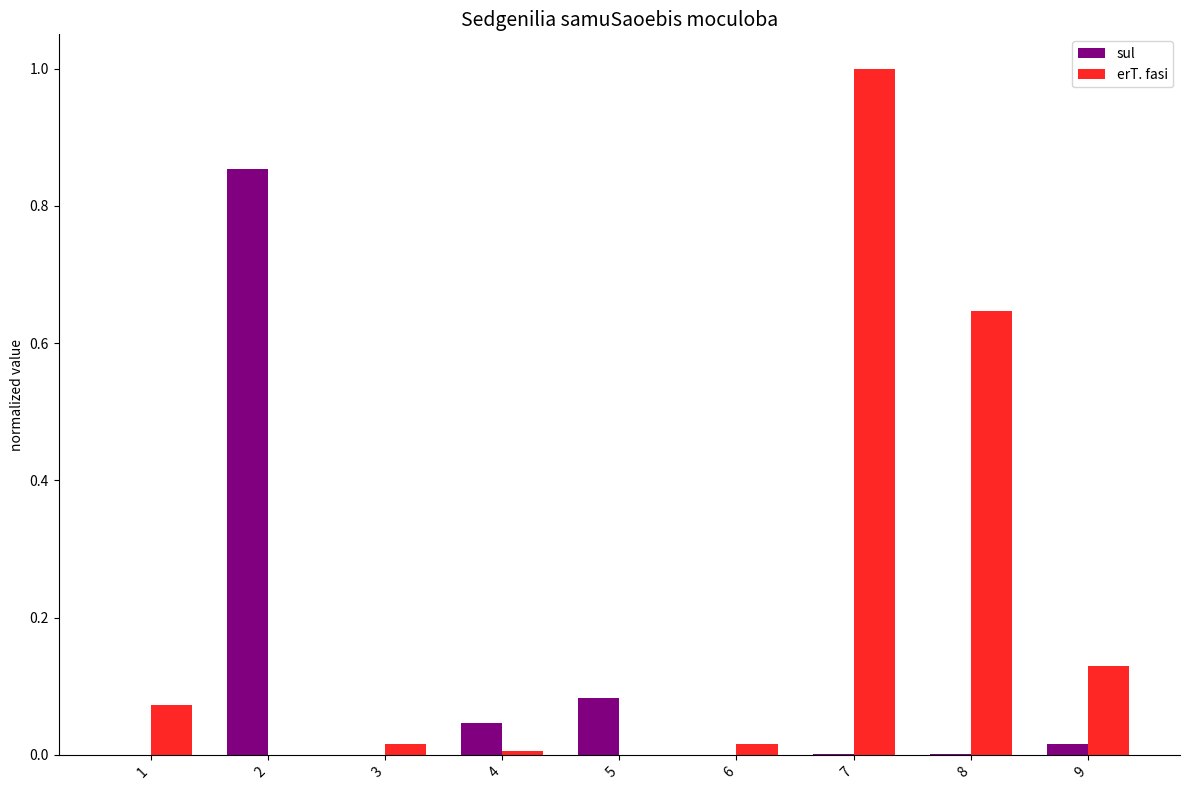

The sul series shows 0.0 at 9. True or false?

True